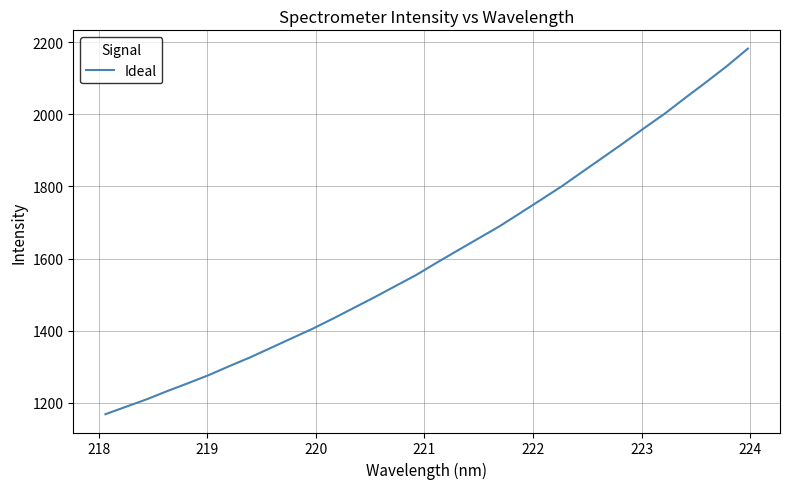

Reading left to right, what are all the values shown in this chart?

1168.1	1189.0	1209.6	1232.7	1254.5	1277.1	1302.1	1326.4	1352.8	1379.2	1405.6	1434.2	1463.8	1493.4	1524.2	1554.9	1589.4	1622.9	1656.1	1689.3	1725.9	1762.9	1800.1	1840.5	1880.5	1920.9	1962.3	2002.7	2047.0	2090.2	2134.6	2182.5